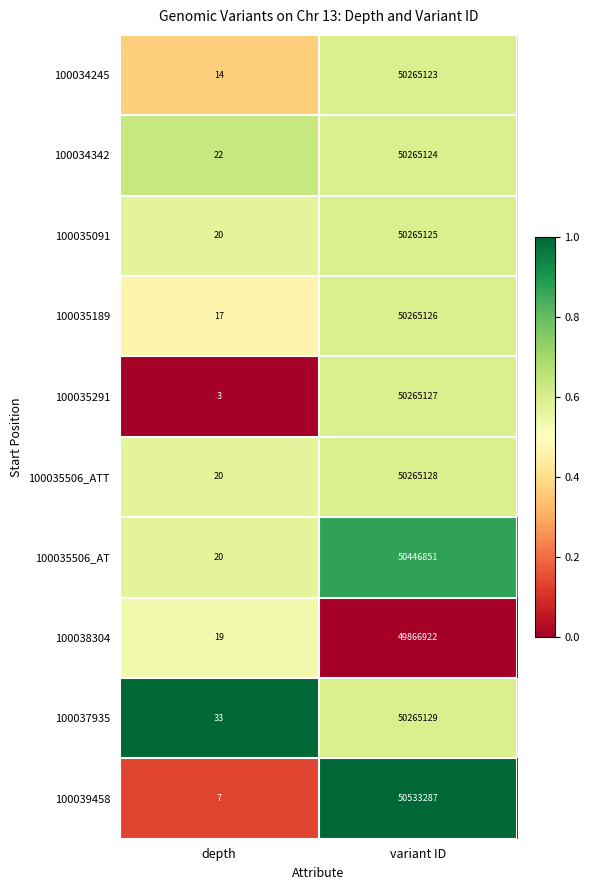

Reading left to right, extract all data points from this chart.

100034245: depth=14	variant ID=50265123
100034342: depth=22	variant ID=50265124
100035091: depth=20	variant ID=50265125
100035189: depth=17	variant ID=50265126
100035291: depth=3	variant ID=50265127
100035506_ATT: depth=20	variant ID=50265128
100035506_AT: depth=20	variant ID=50446851
100038304: depth=19	variant ID=49866922
100037935: depth=33	variant ID=50265129
100039458: depth=7	variant ID=50533287